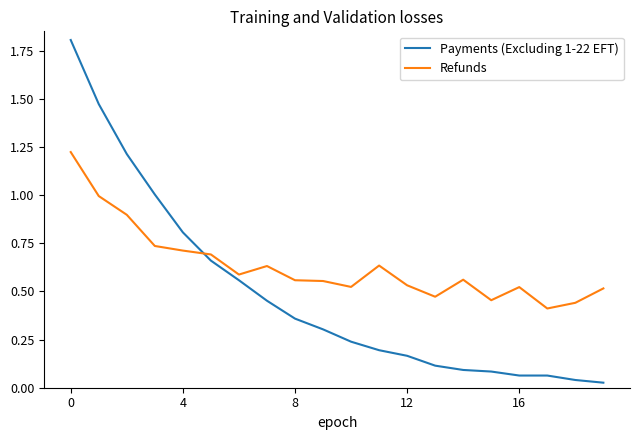

What is the difference between the maximum and second lowest values in the Refunds series?

0.8